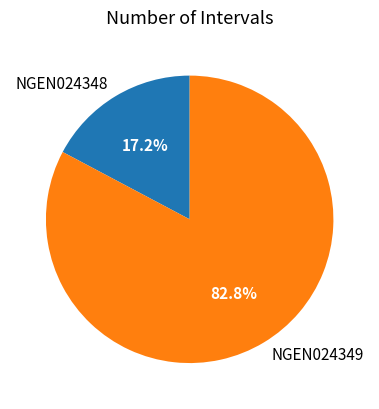

Approximately how many times larger is the value at NGEN024348 compared to NGEN024349?

0.2